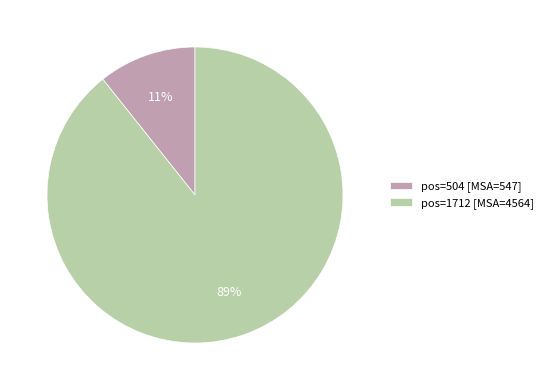

What is the largest slice in the pie chart?

pos=1712 [MSA=4564]